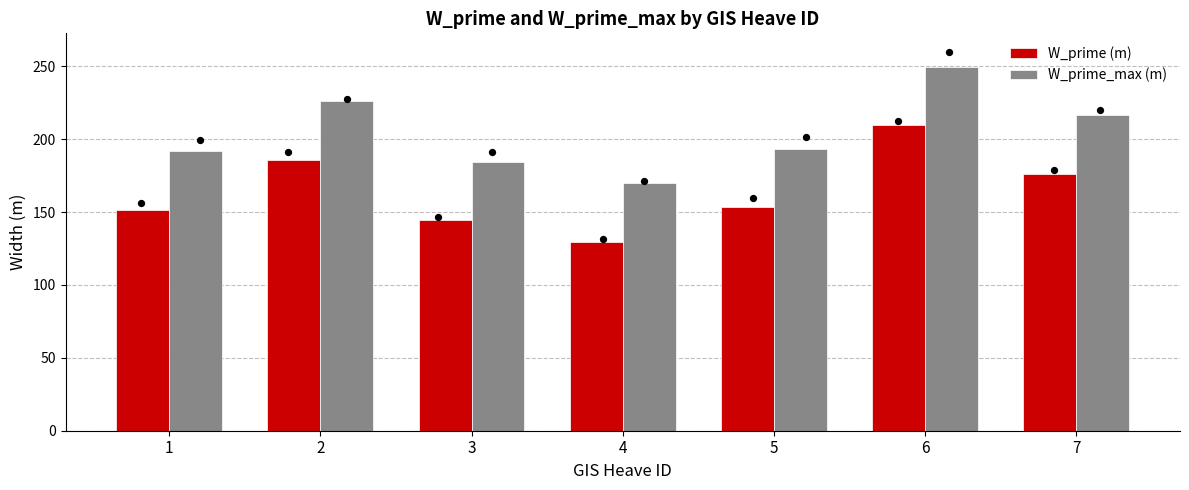

Which series contains the highest Y value?

W_prime_max (m)